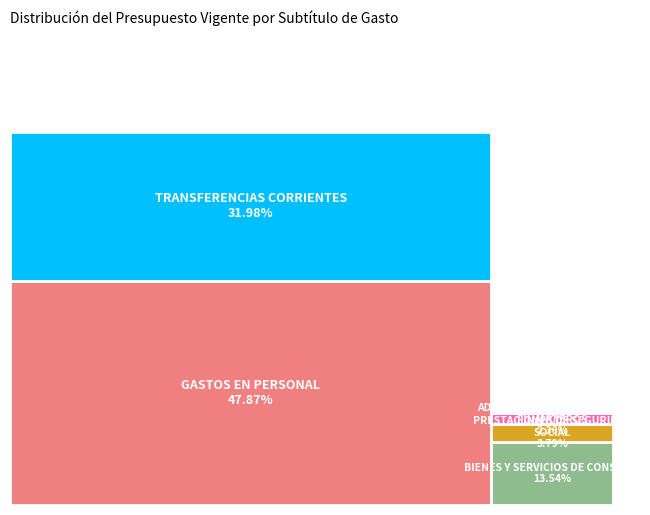

Does any single category account for the majority?

No